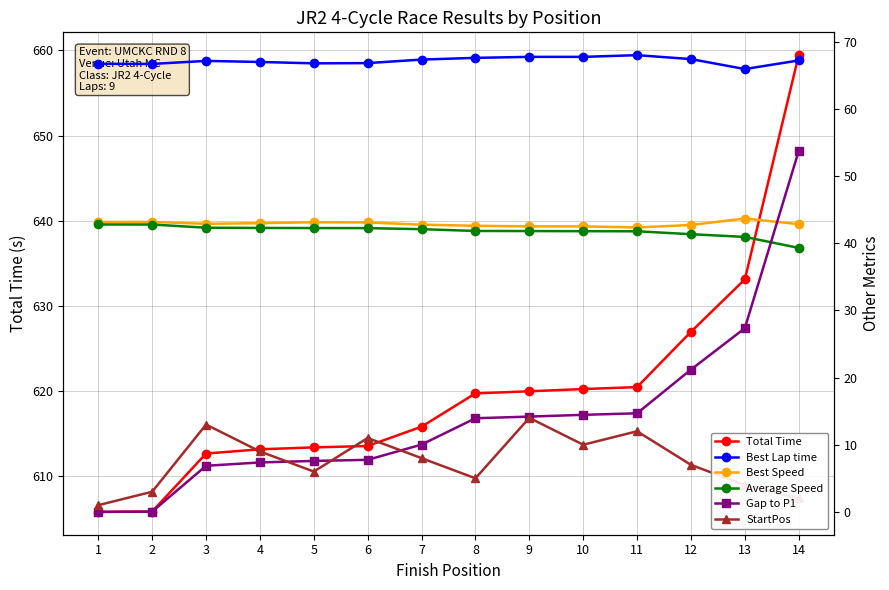

Is the value of Total Time at 9 greater than the value of Best Speed at 1?

Yes